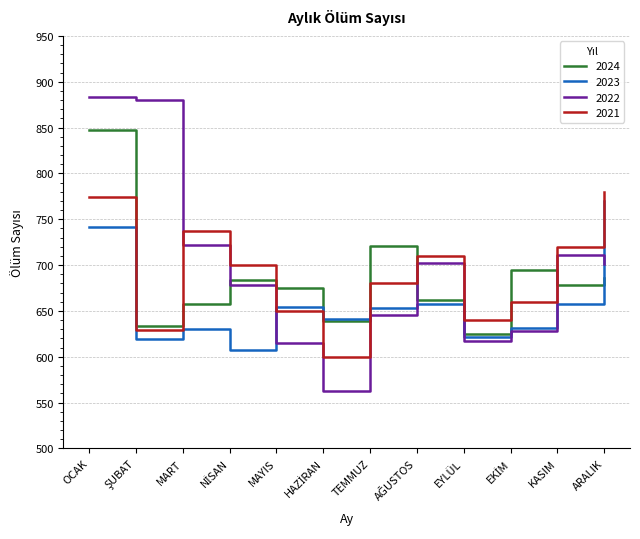

Does the chart have visible grid lines?

Yes